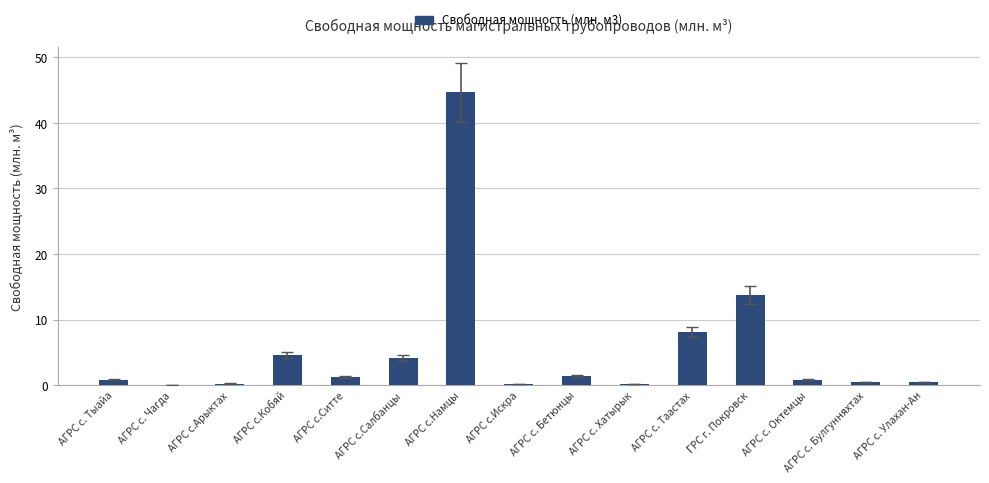

At which label is the value closest to 22?

ГРС г. Покровск